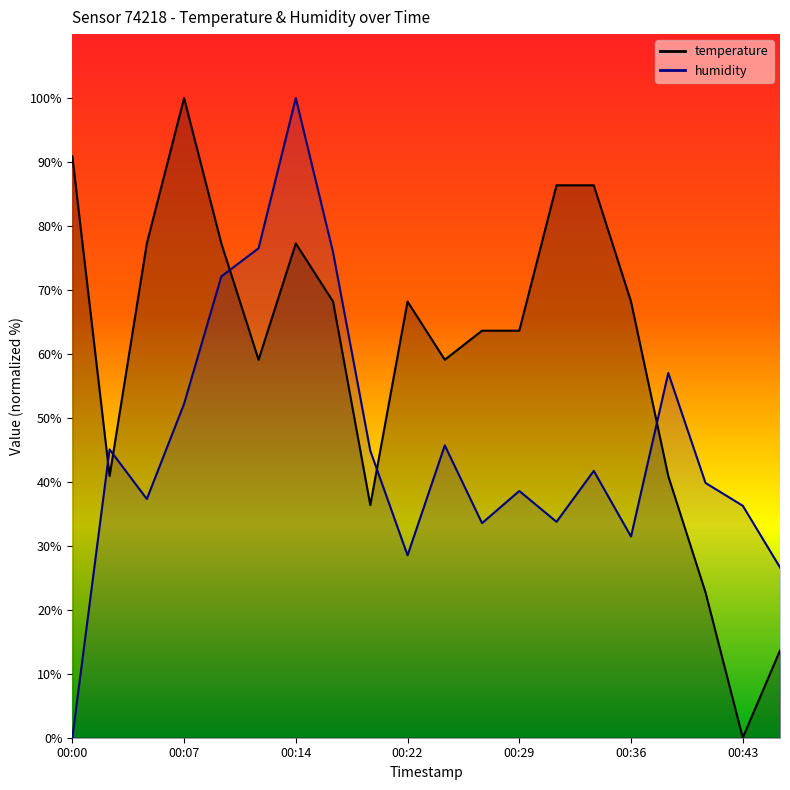

What is the value of the temperature point at the 10th from the left?

68.2